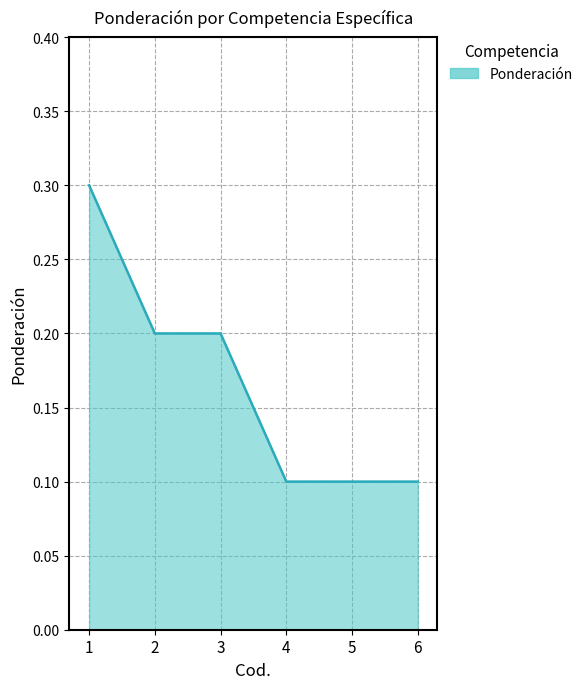

The chart shows a value of 0.2 at 5. True or false?

False